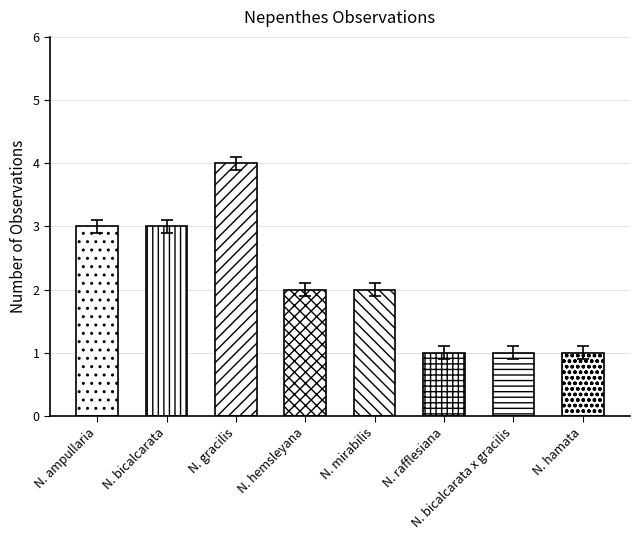

What is the average value?

2